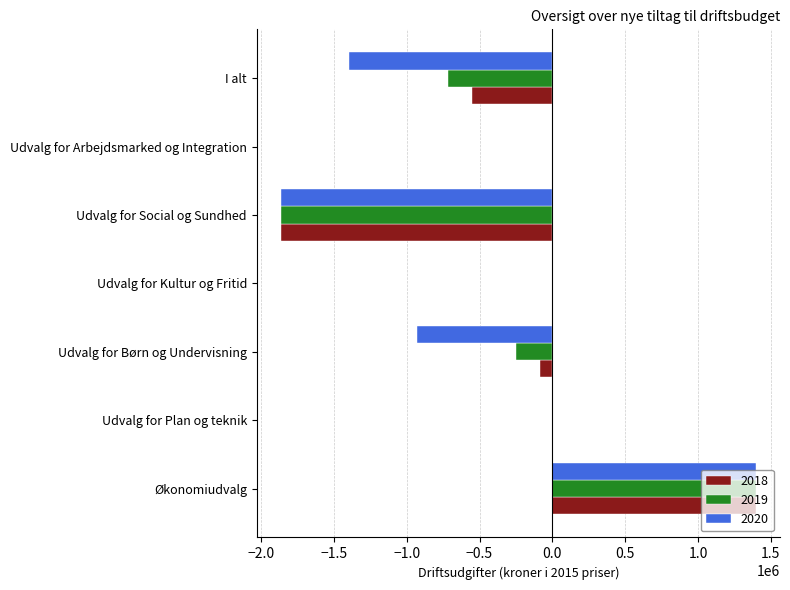

What is the highest value of the 2019 series?

1399000